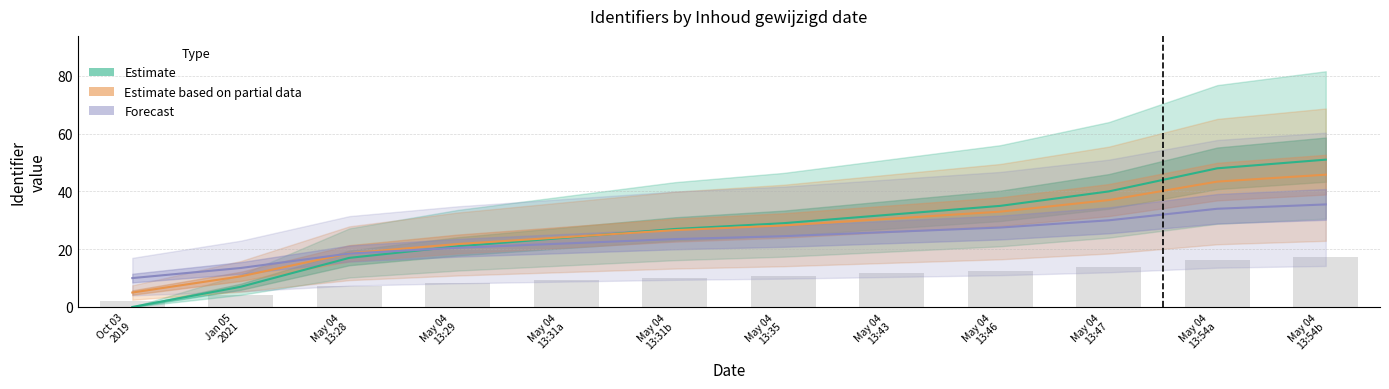

What are all the series names shown in the legend?

Estimate, Estimate based on partial data, Forecast